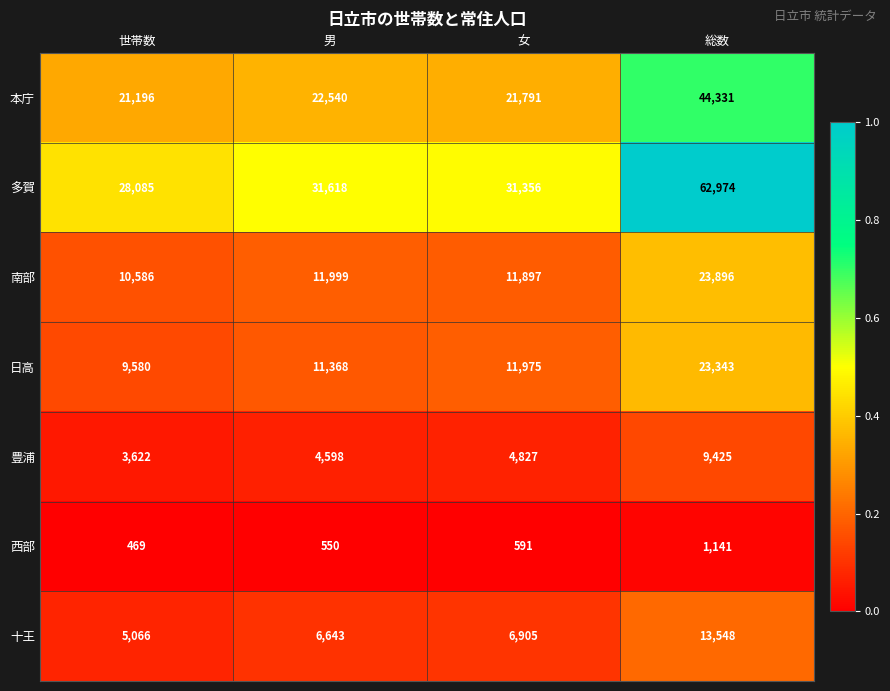

Between 世帯数 and 総数, which series saw the biggest shift?

多賀